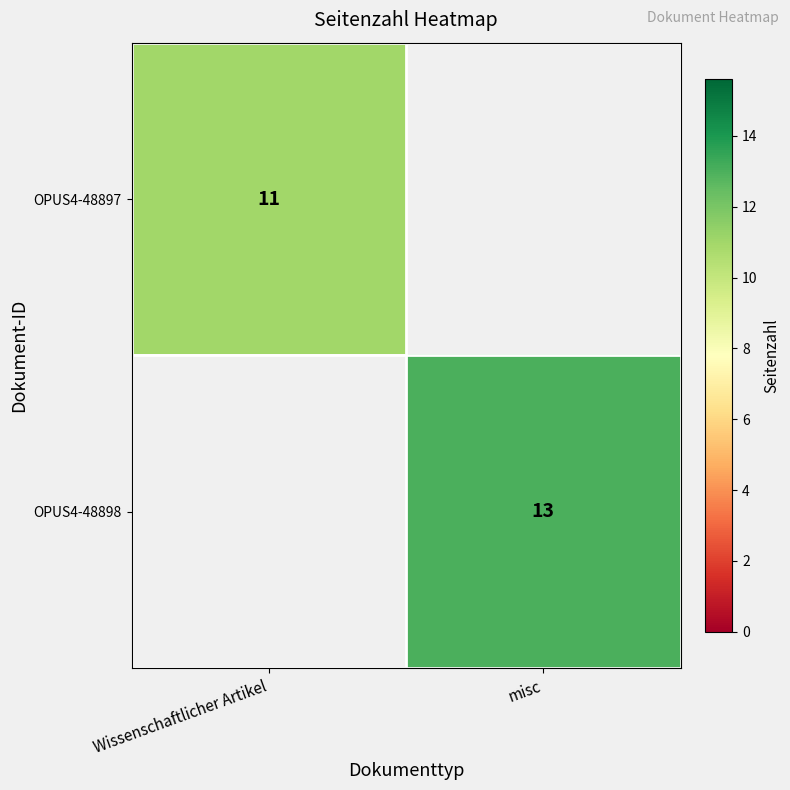

Count the number of data series in this chart.

2